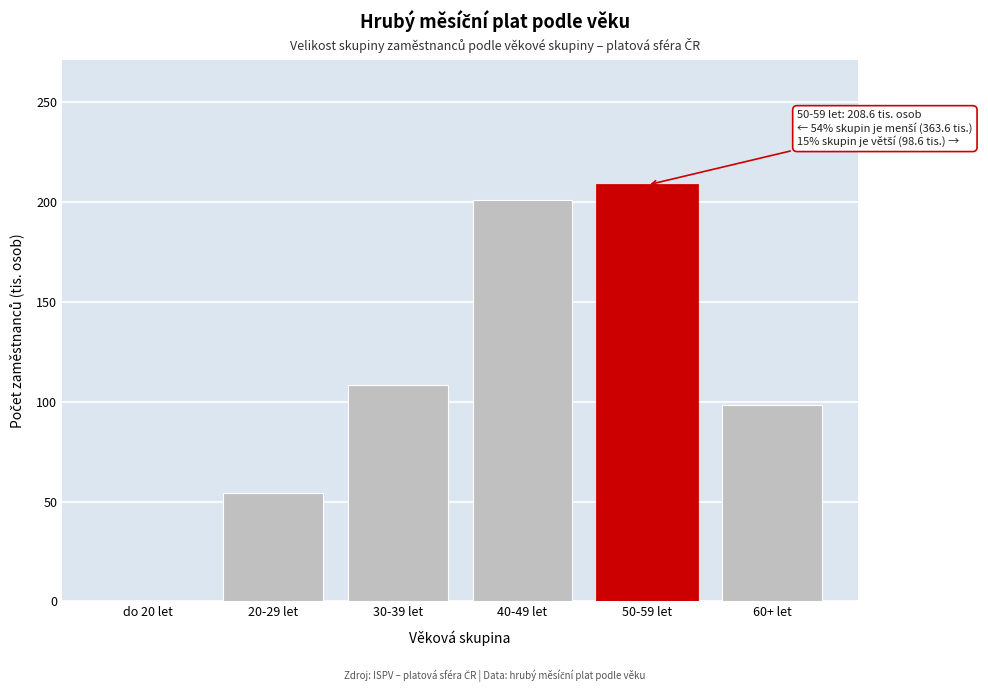

Reading left to right, transcribe all the data shown in this chart.

do 20 let=0.1	20-29 let=54.1	30-39 let=108.5	40-49 let=200.9	50-59 let=208.6	60+ let=98.6